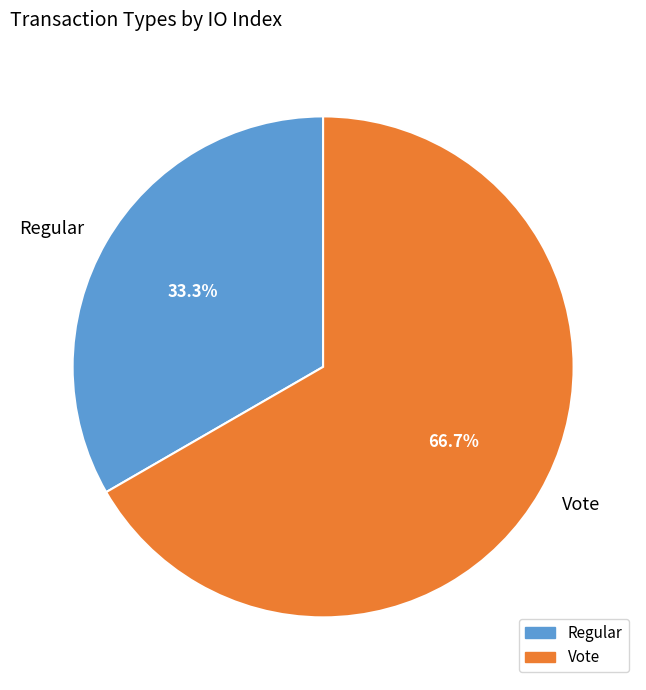

What percentage is NOT represented by Regular?

66.7%